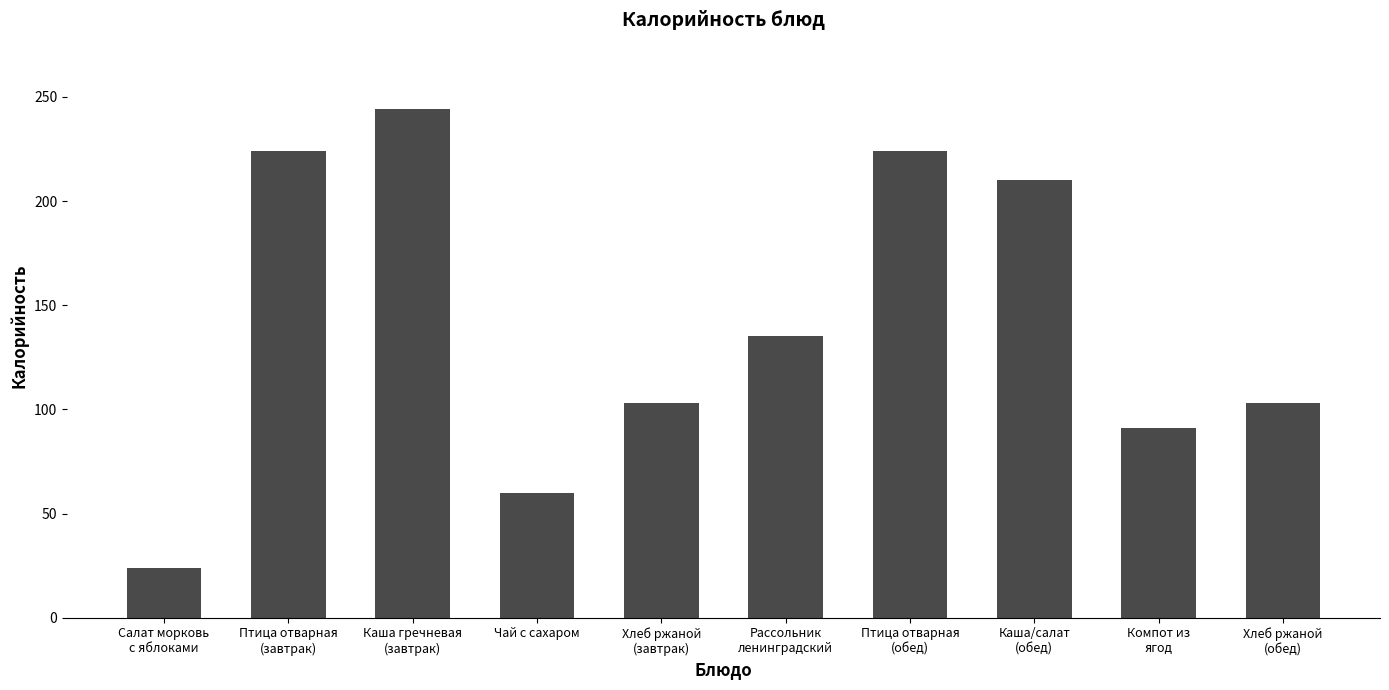

What is the difference between the values at Компот из
ягод and Рассольник
ленинградский?

44